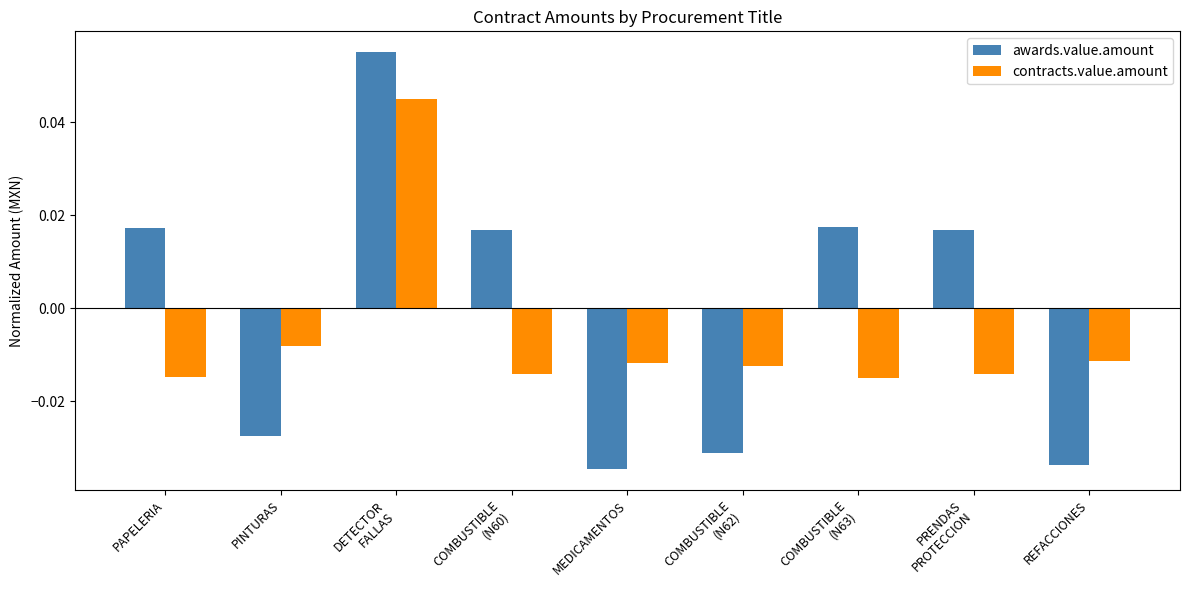

At how many categories does at least one series exceed 0?

5